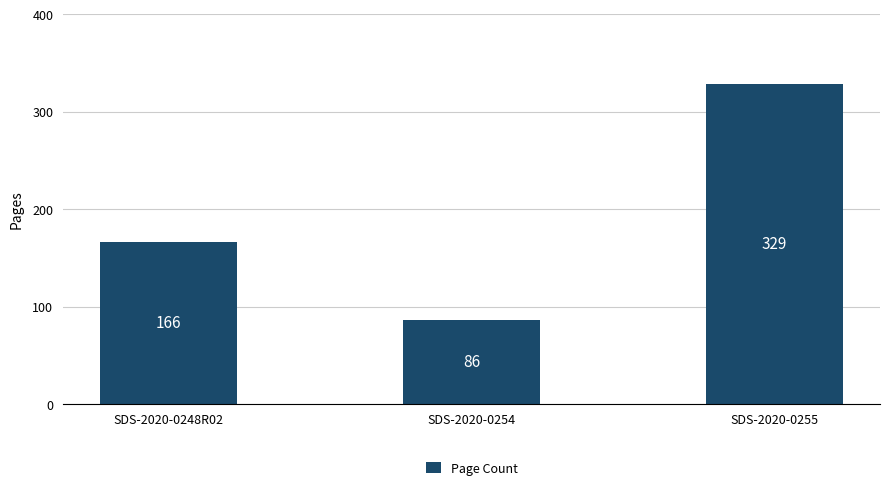

What is the value of the 3rd bar from the left?

329